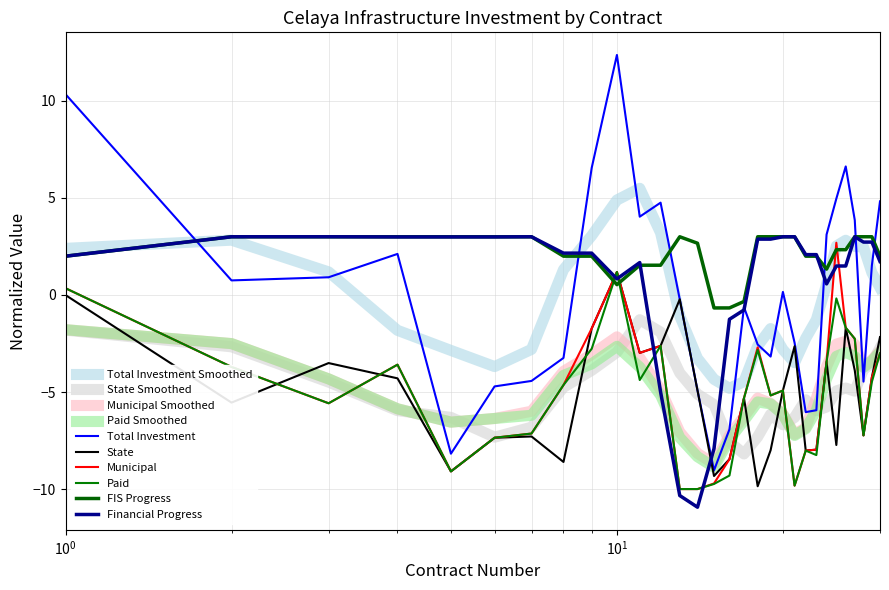

Where does the Paid series first go above -4?

1